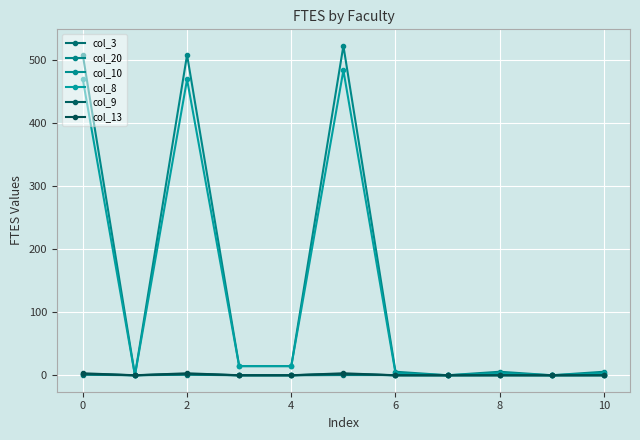

Which series has the largest total across all categories?

col_20